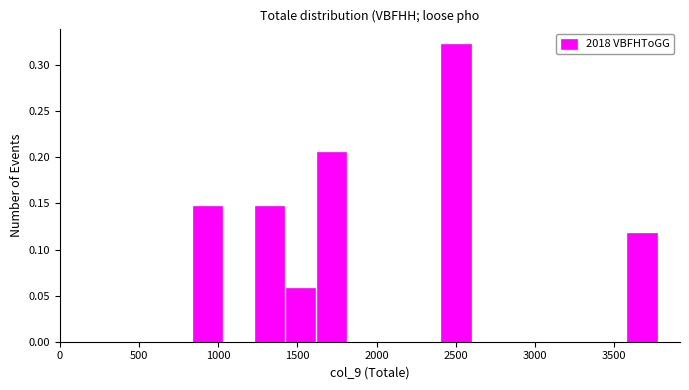

Read against the x-axis, roughly where is the centre of the tallest bar?

2500